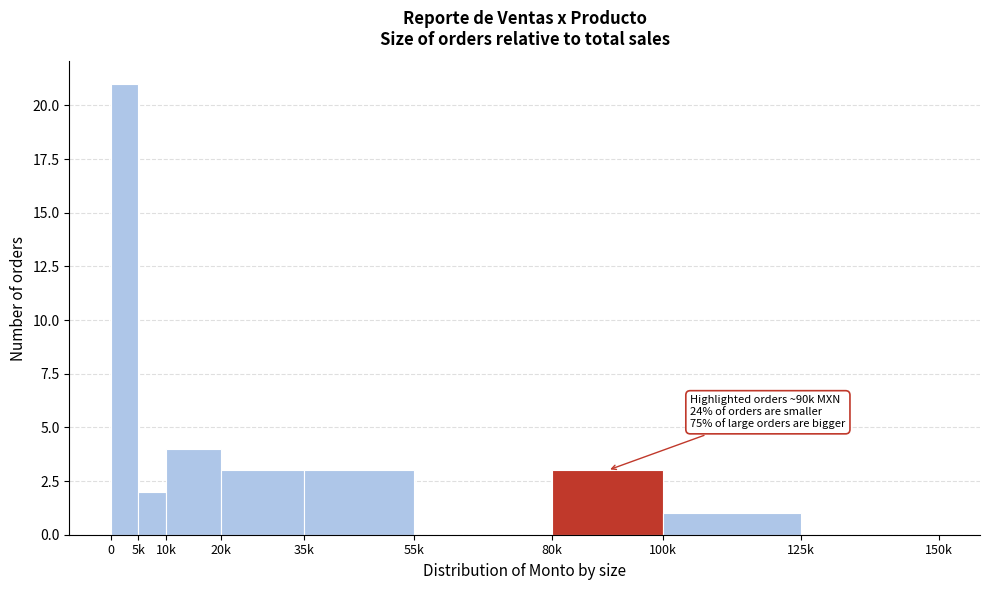

Reading left to right, transcribe all the data shown in this chart.

0=21	5k=2	10k=4	20k=3	35k=3	55k=0	80k=3	100k=1	125k=0